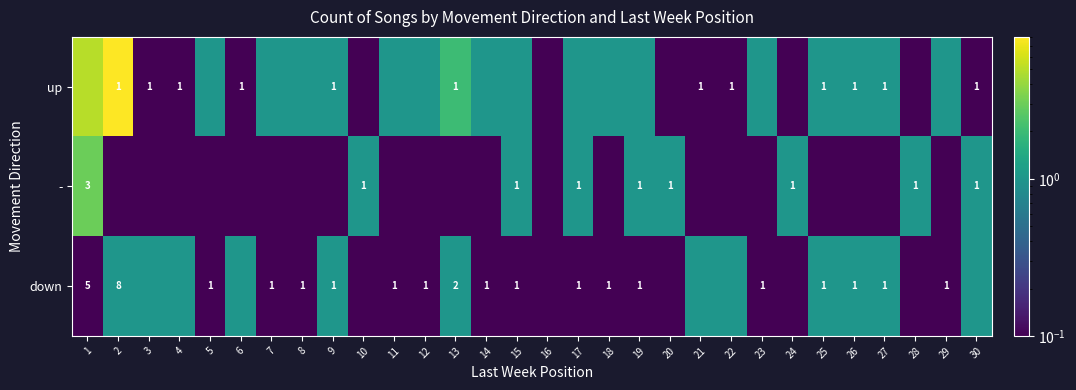

What is the sum of the down values at 9 and 5?

2.0